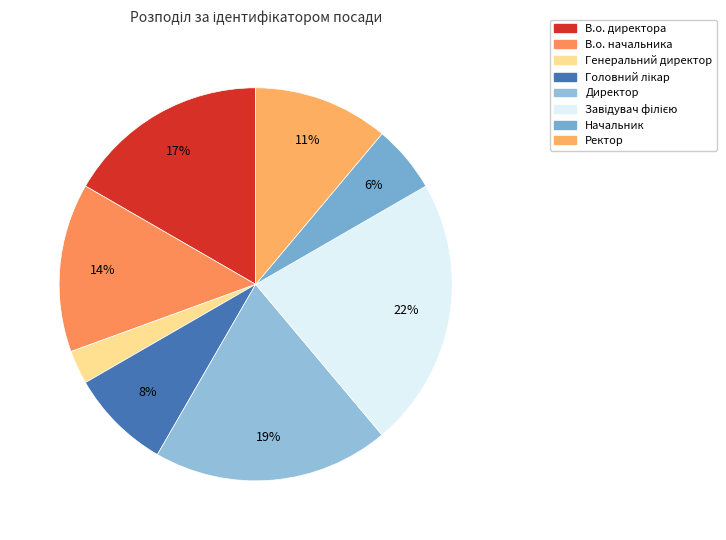

To the nearest percent, what is the difference between the largest and smallest slice percentages?

19%